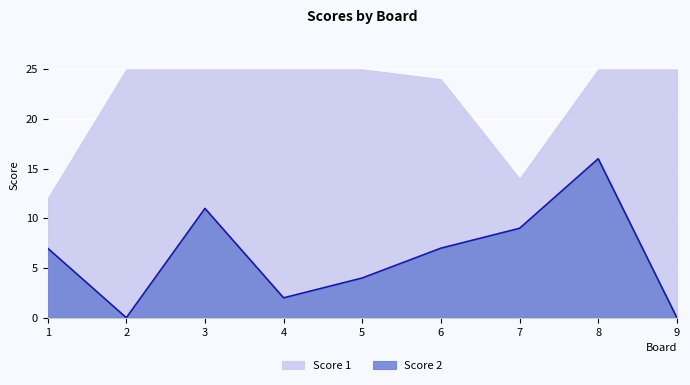

Which series has the largest range (max minus min)?

Score 2